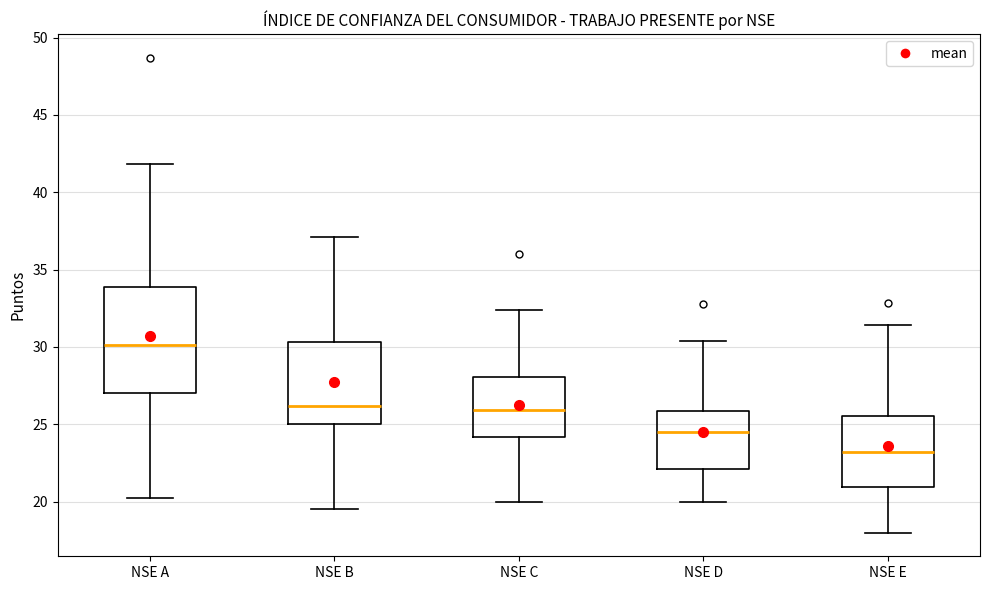

Comparing the boxes themselves (not the whiskers), which one is the tallest?

NSE A